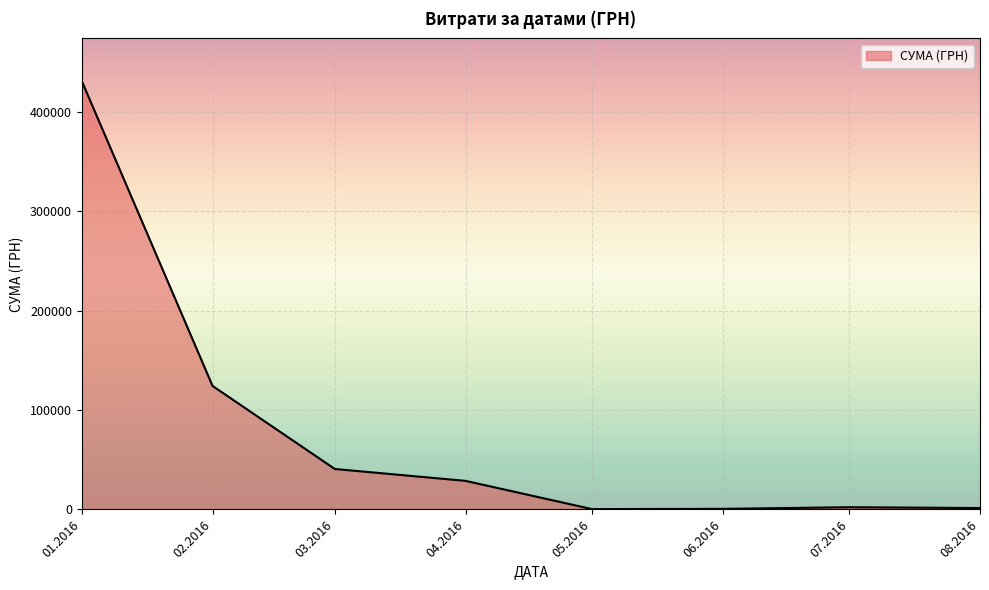

What is the difference between the second highest and minimum values?

123925.5